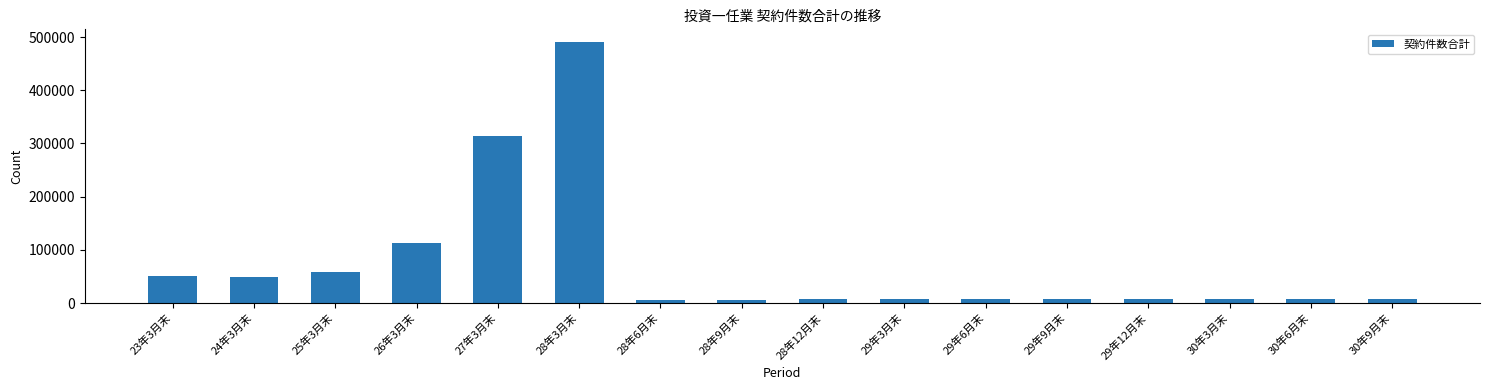

What is the average value?

71857